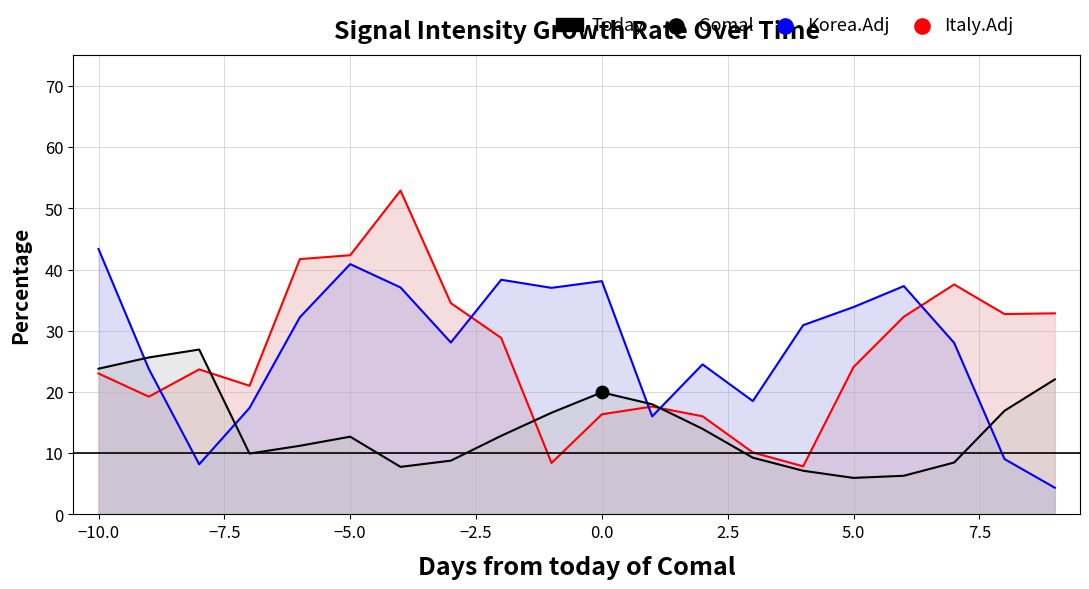

Which series contains the lowest Y value?

Korea.Adj